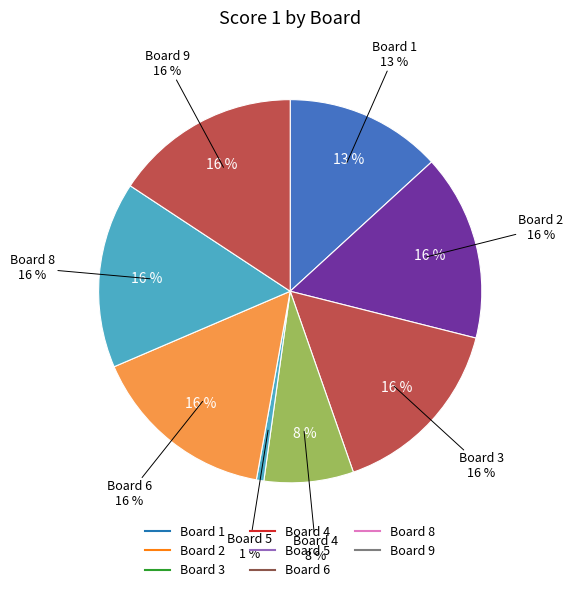

The Board 9 slice represents 28% of the pie. True or false?

False